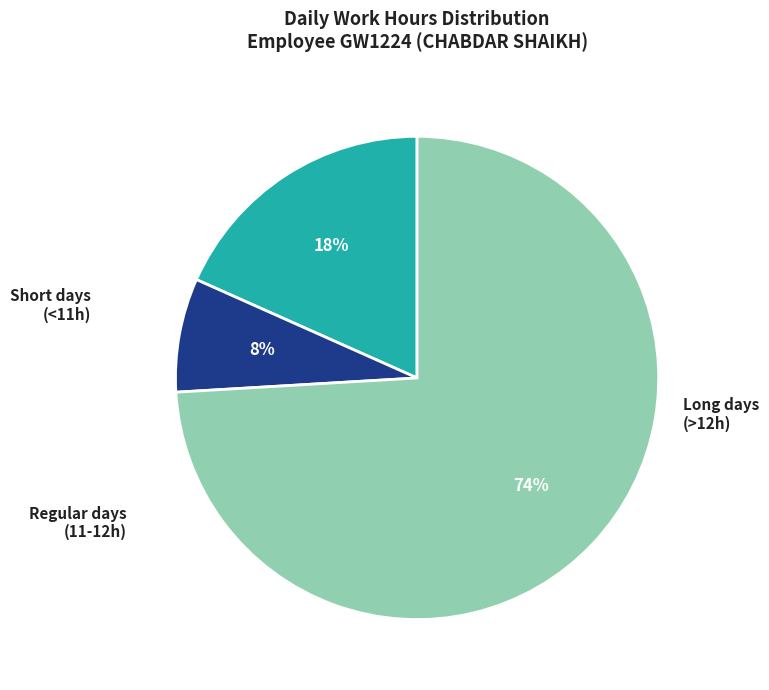

Is there any slice that represents more than half of the pie?

Yes